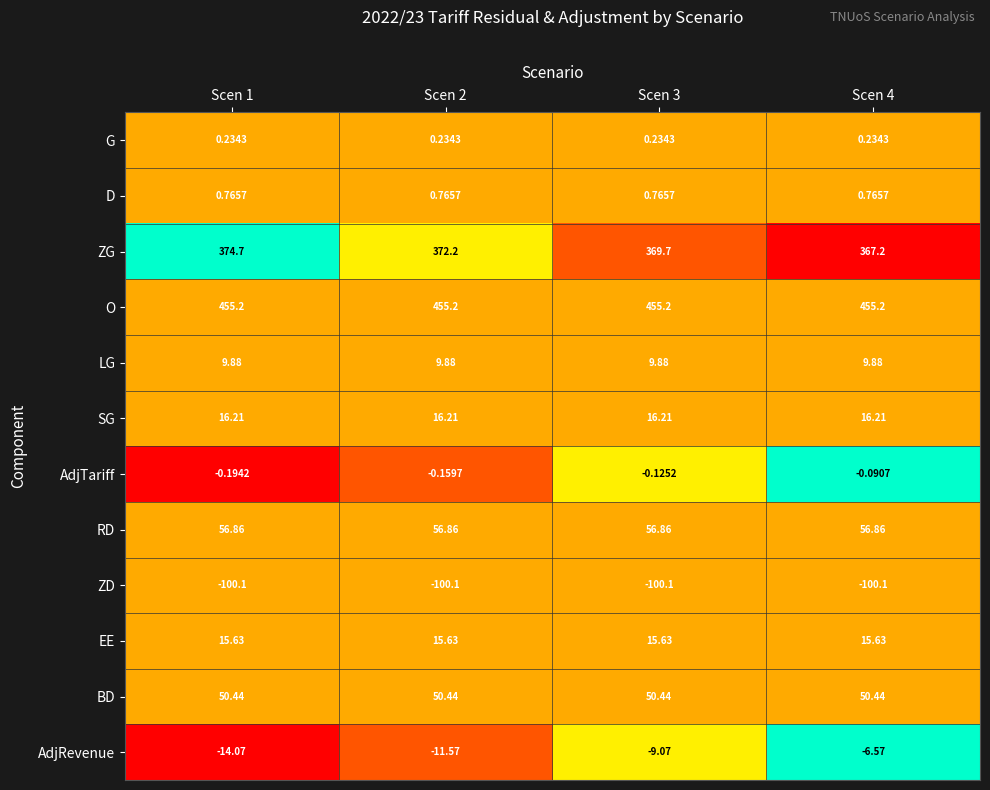

Rank the series by their maximum value, from lowest to highest.

ZD, AdjRevenue, AdjTariff, G, D, LG, EE, SG, BD, RD, ZG, O